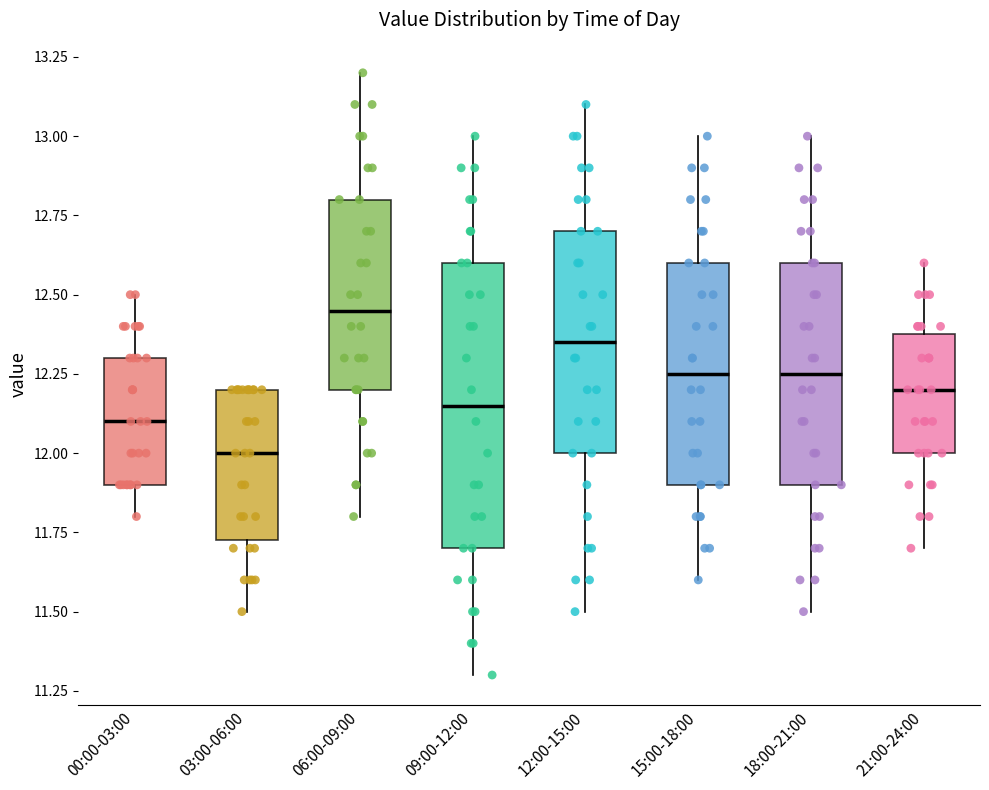

Where does the median line of the box for 12:00-15:00 sit on the y-axis? The values are not printed on the chart, so give them approximately, as read against the axis.

12.35